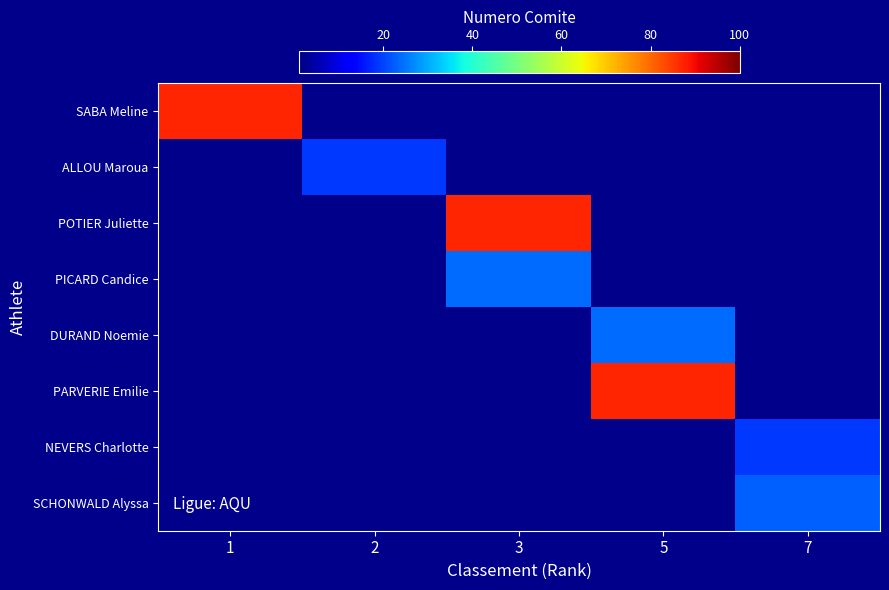

At how many categories does at least one series exceed 39?

3